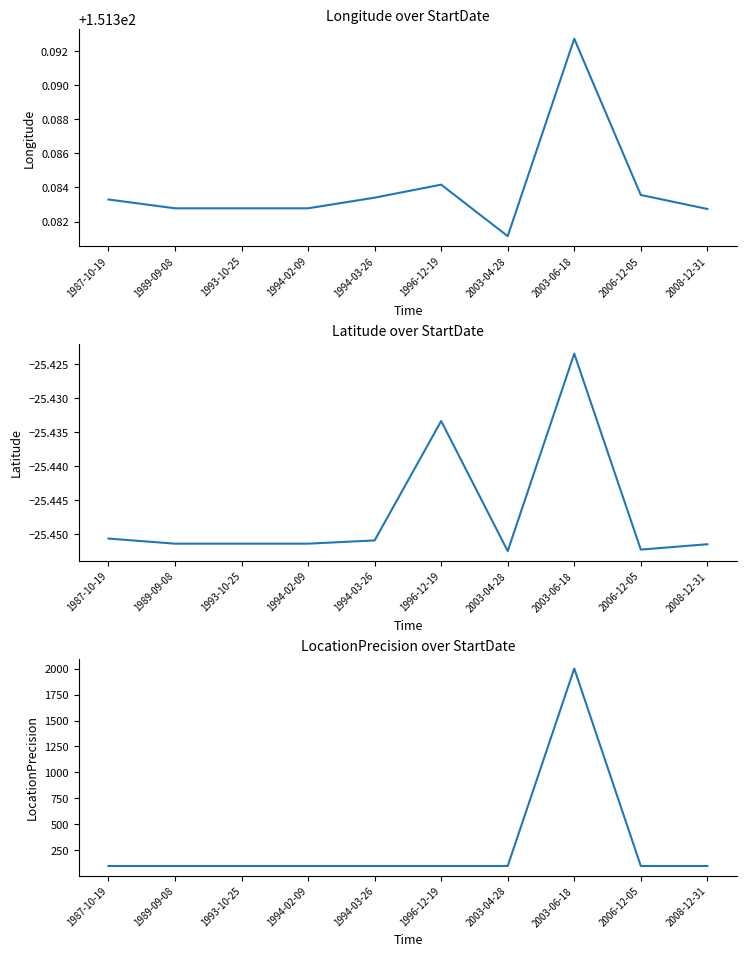

Reading right to left, what are all the values shown in this chart?

Longitude: 151.4	151.4	151.4	151.4	151.4	151.4	151.4	151.4	151.4	151.4
Latitude: -25.5	-25.5	-25.4	-25.5	-25.4	-25.5	-25.5	-25.5	-25.5	-25.5
LocationPrecision: 100.0	100.0	2000.0	100.0	100.0	100.0	100.0	100.0	100.0	100.0